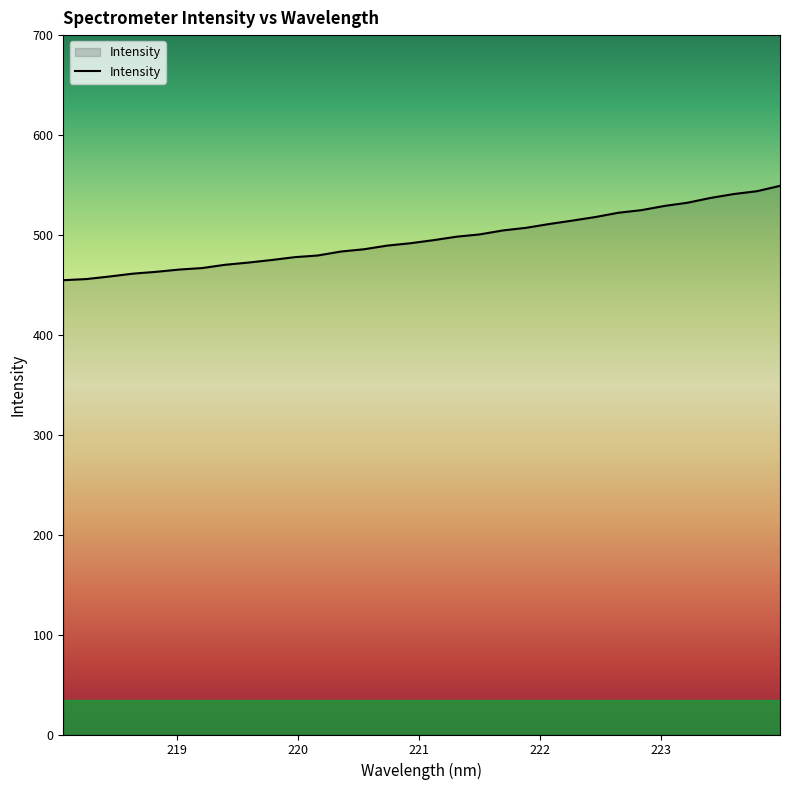

What is the difference between the maximum and minimum values?

94.4